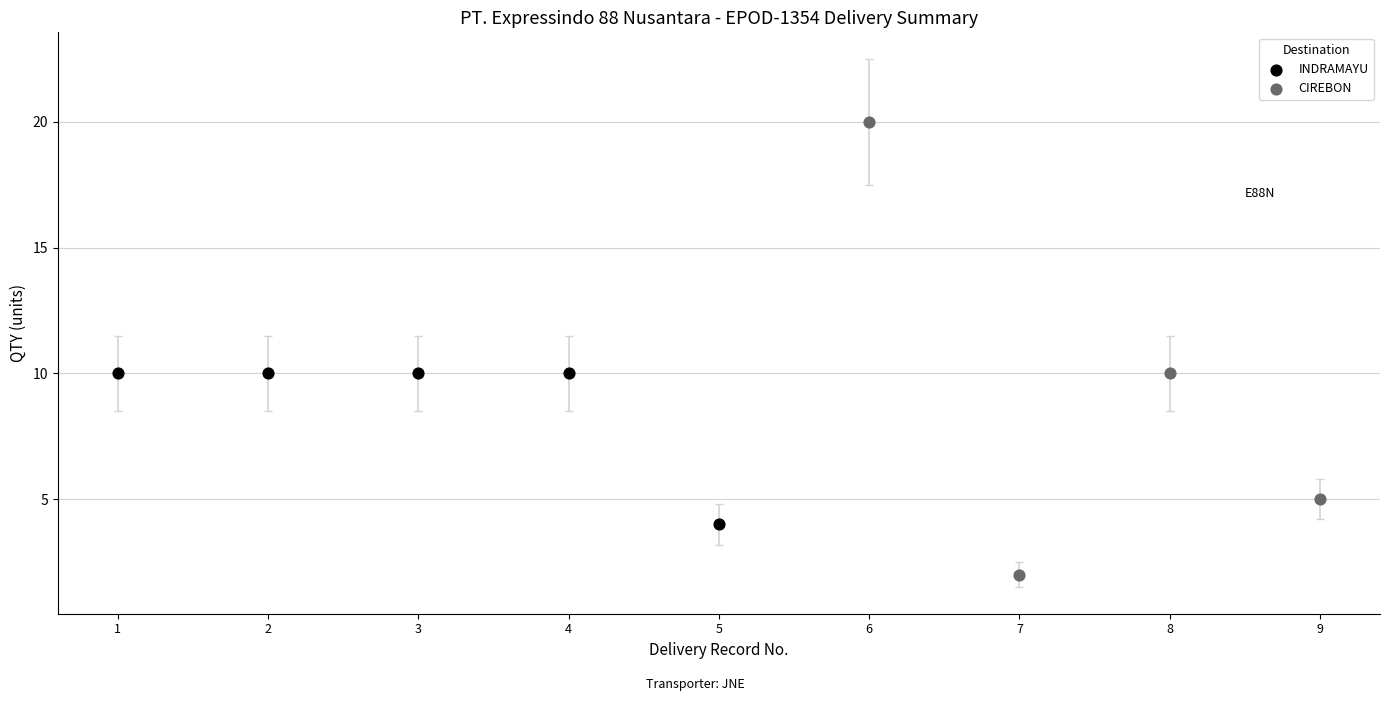

Which series contains the highest Y value?

CIREBON